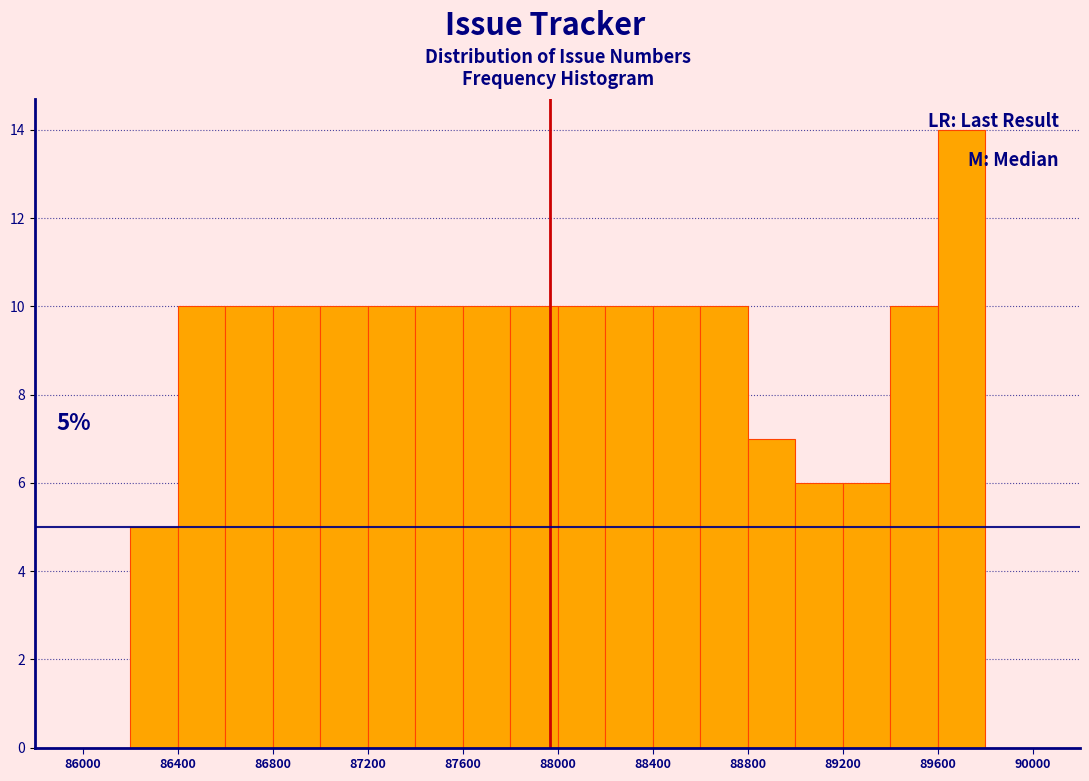

Which range on the x-axis has the tallest bar?

89600 to 89800